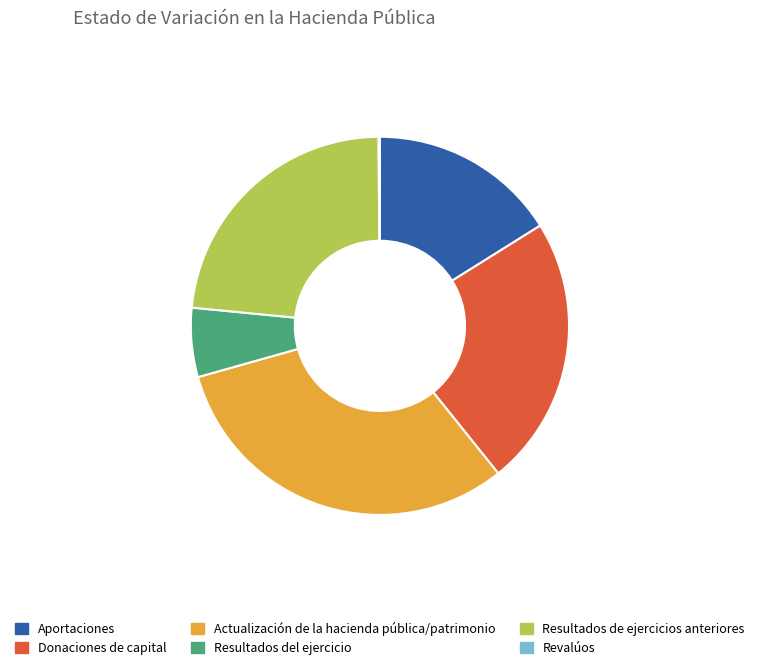

True or false: Resultados de ejercicios anteriores accounts for 33% of the total.

False